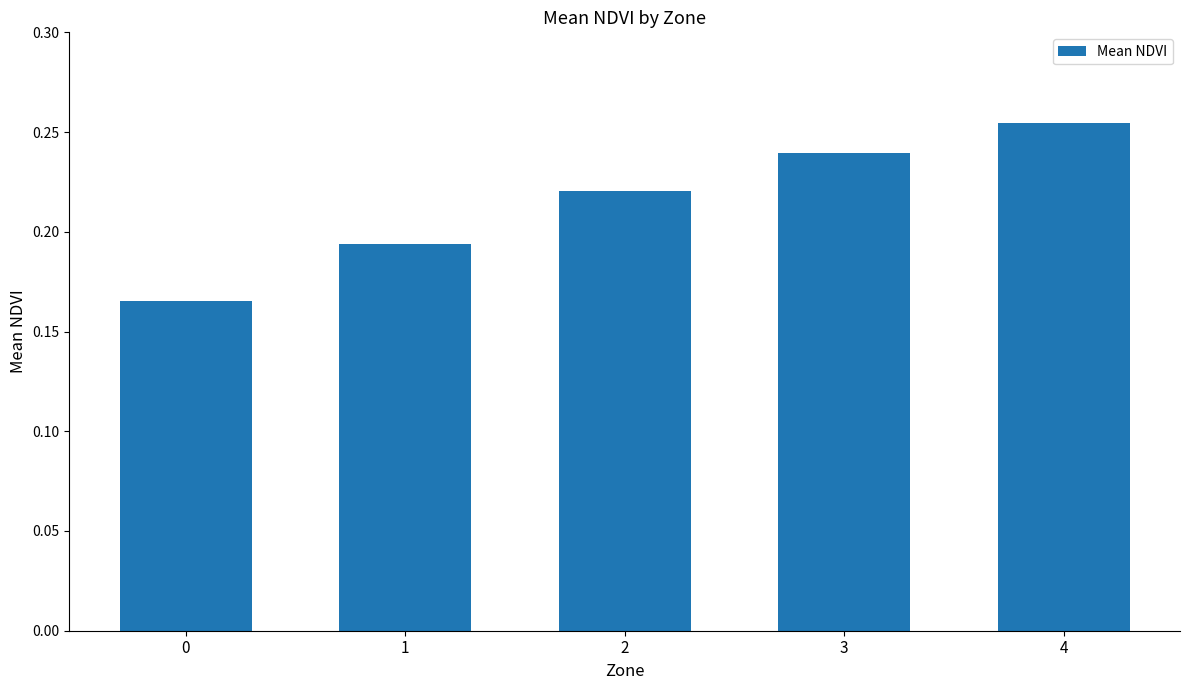

Rank the categories by value from lowest to highest.

0, 1, 2, 3, 4